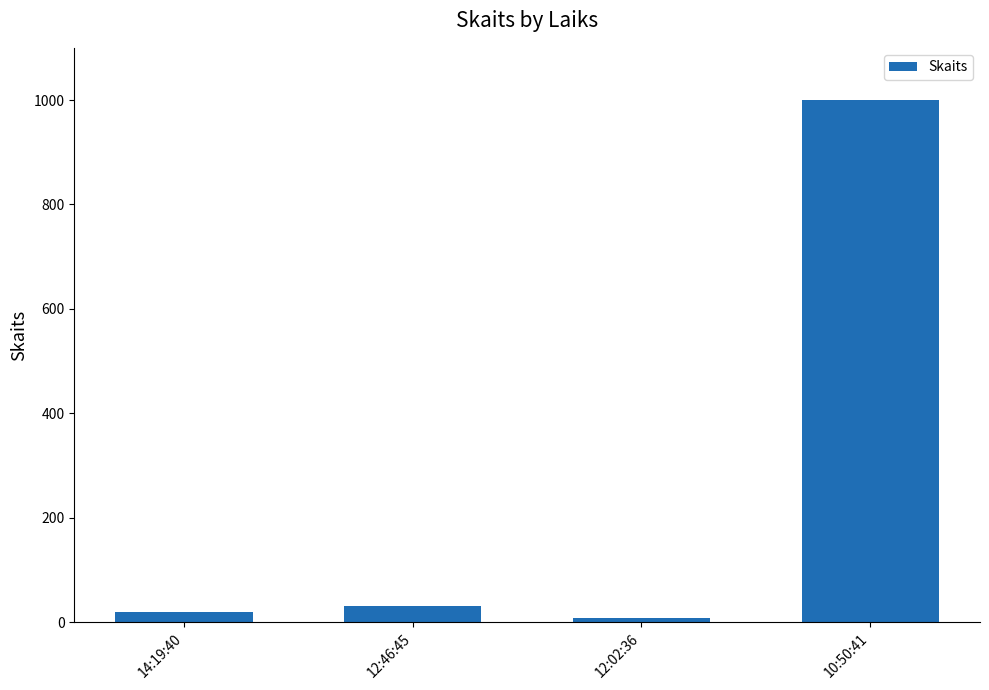

Reading left to right, transcribe all the data shown in this chart.

14:19:40=20	12:46:45=30	12:02:36=8	10:50:41=1000